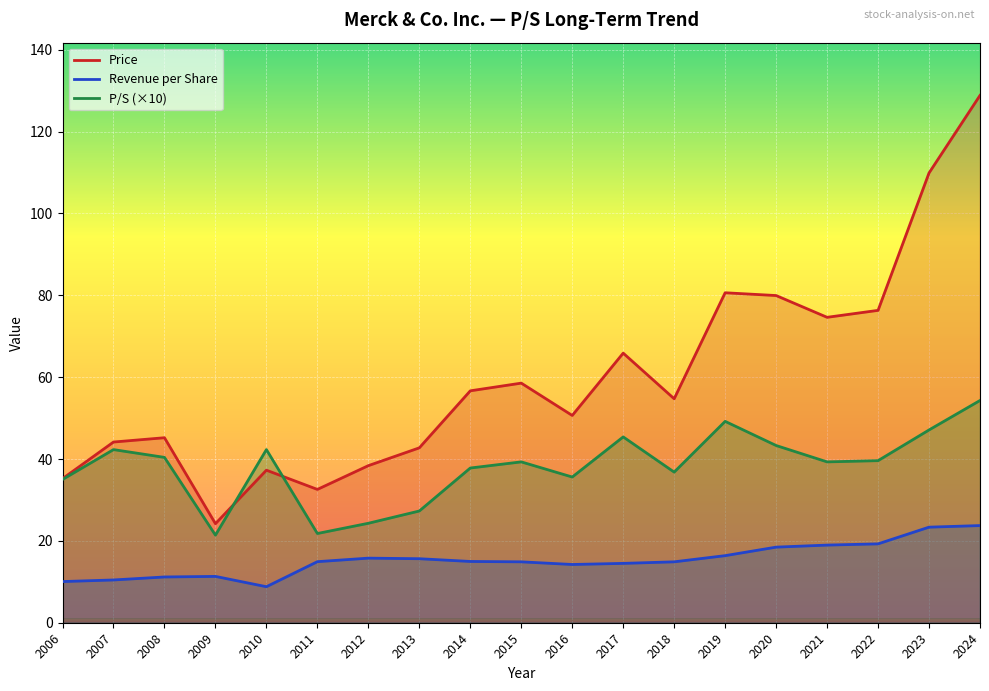

What is the difference between the second highest and second lowest values in the P/S series?

27.4